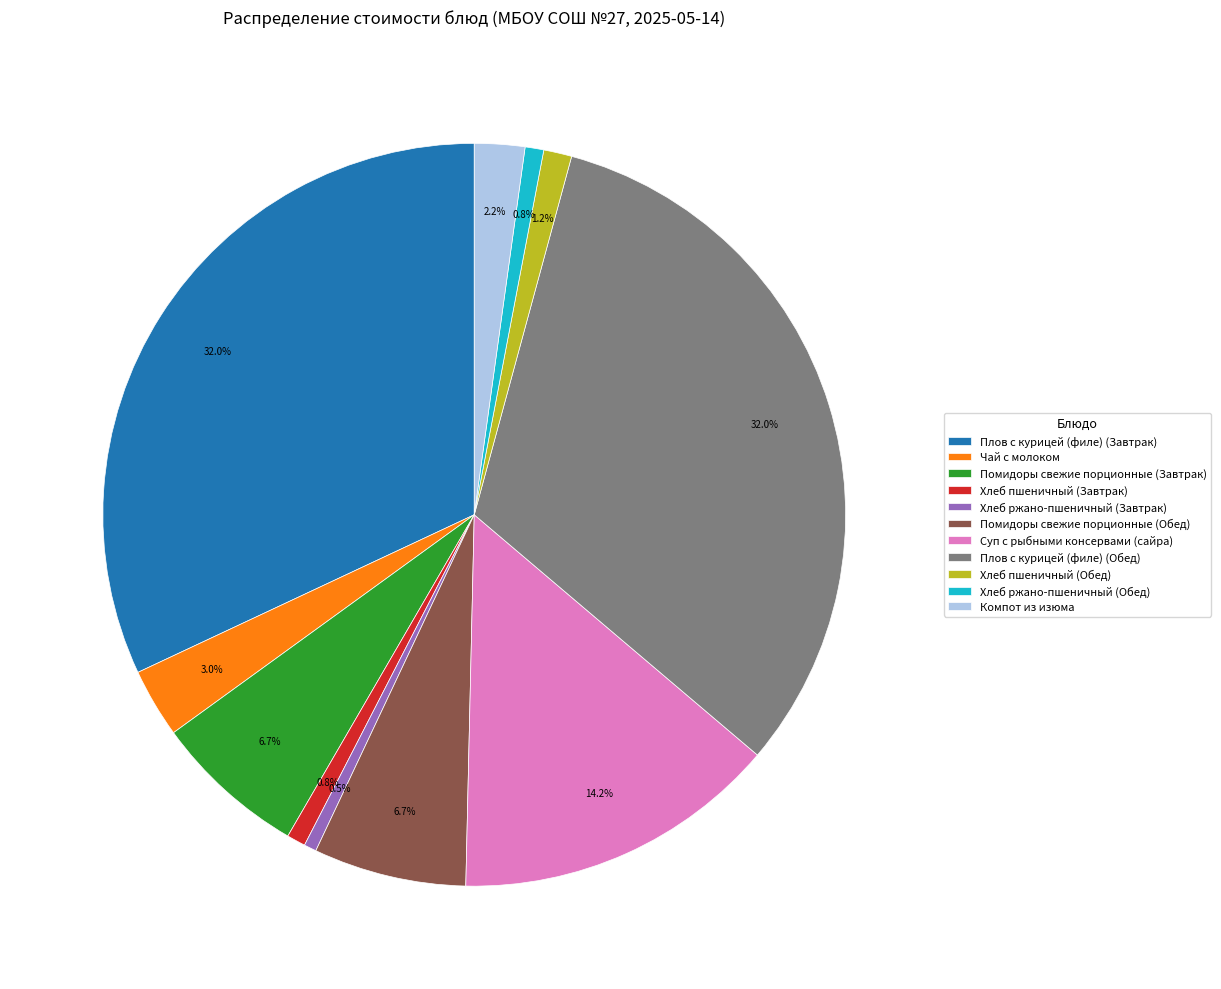

Between Компот из изюма and Плов с курицей (филе) (Обед), which is larger?

Плов с курицей (филе) (Обед)